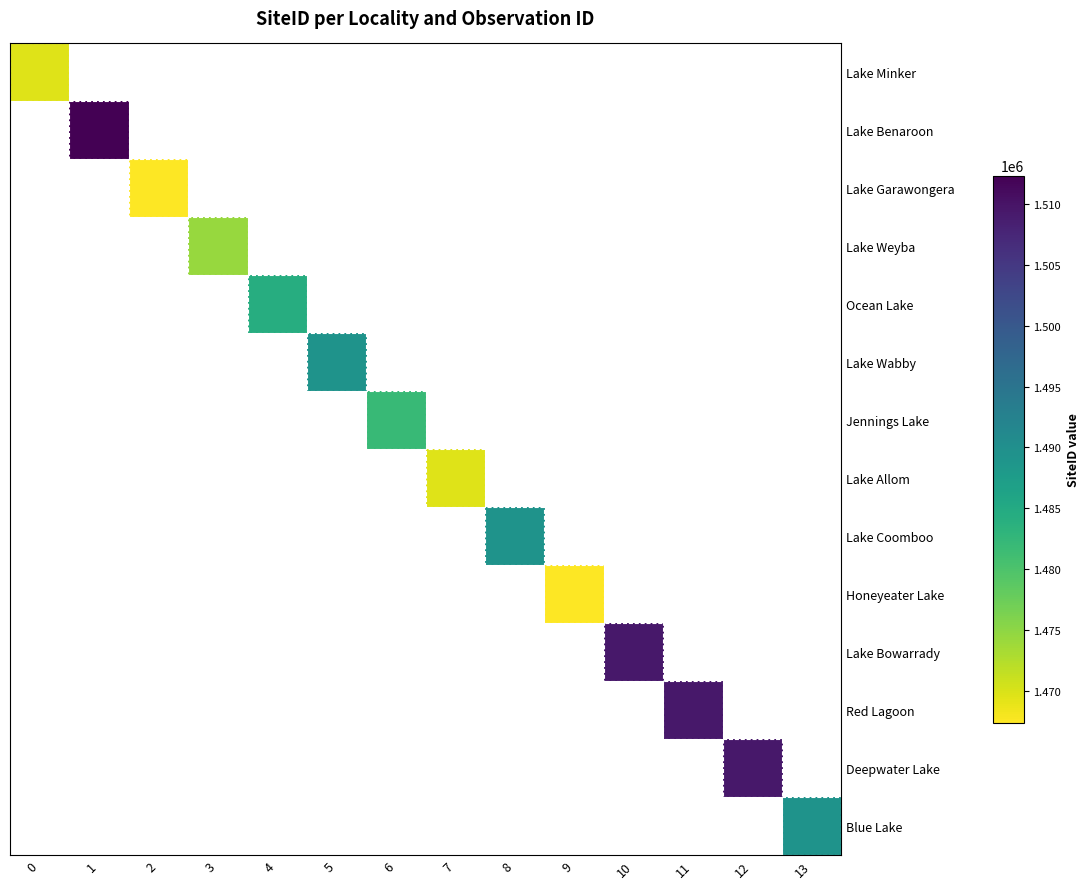

At how many categories does at least one series exceed 1499535?

4